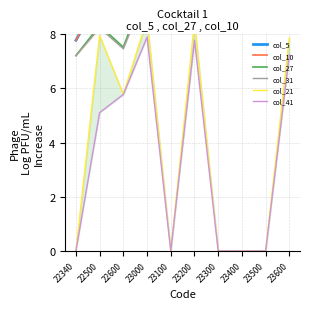

In col_27, how many points are higher than both neighbors (excluding endpoints)?

3